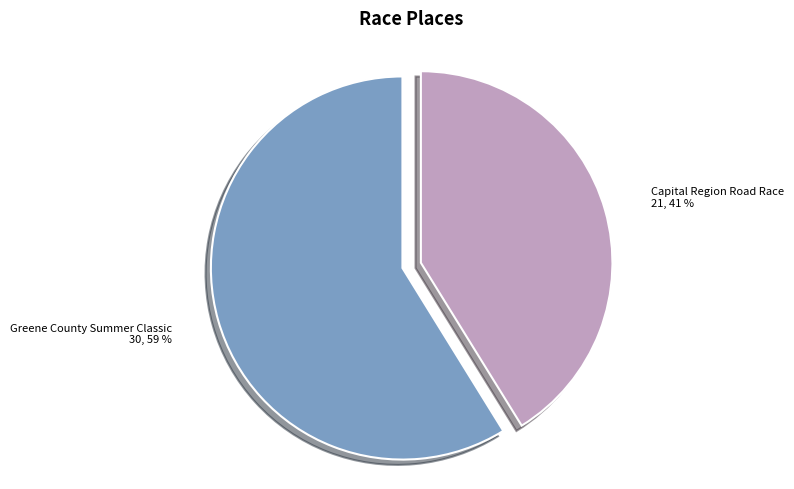

To the nearest percent, what is the difference between the Capital Region Road Race and Greene County Summer Classic slice percentages?

18%